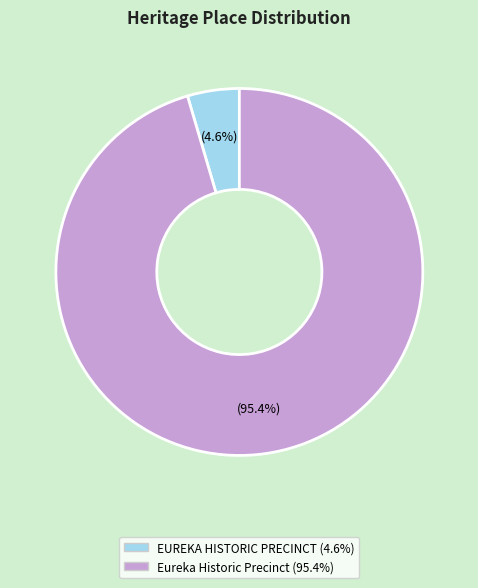

Does any single category account for the majority?

Yes